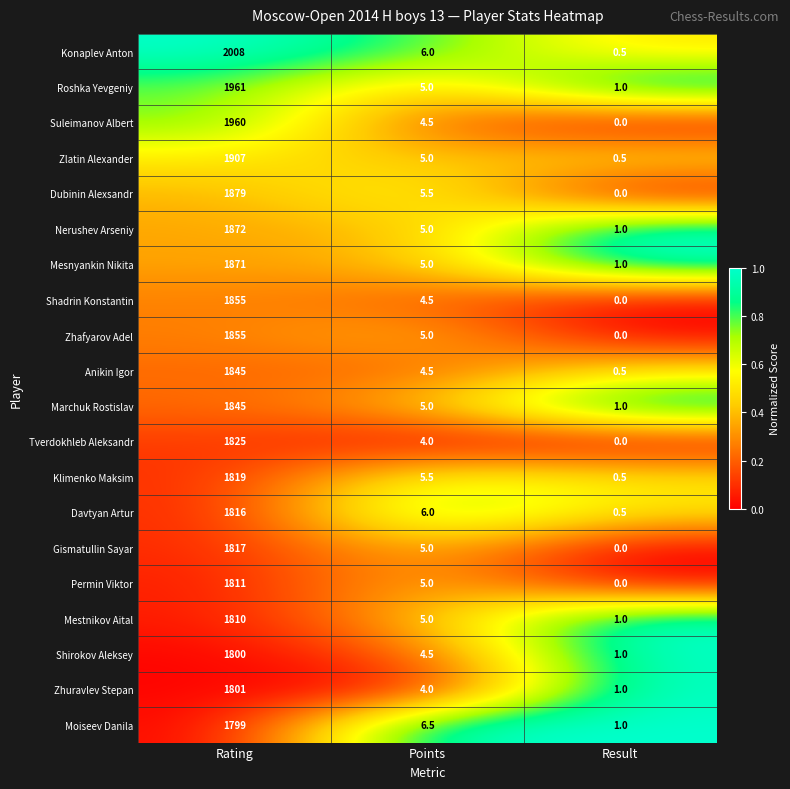

What is the total value across all series at Points?

100.5